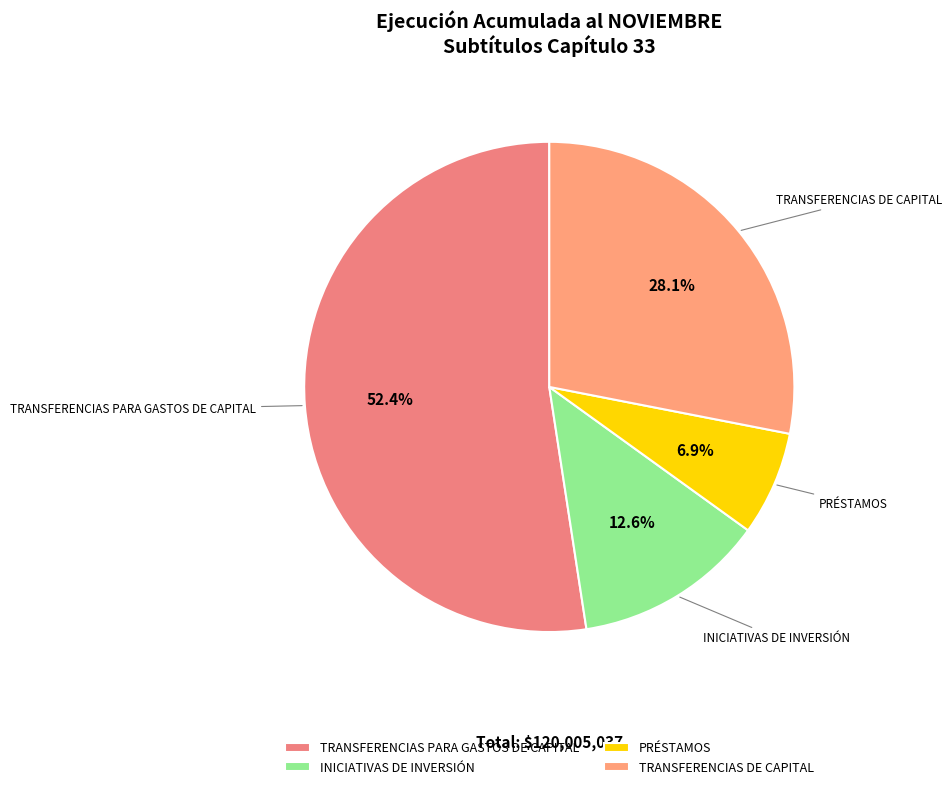

Approximately how many times larger is the value at TRANSFERENCIAS DE CAPITAL compared to INICIATIVAS DE INVERSIÓN?

2.2